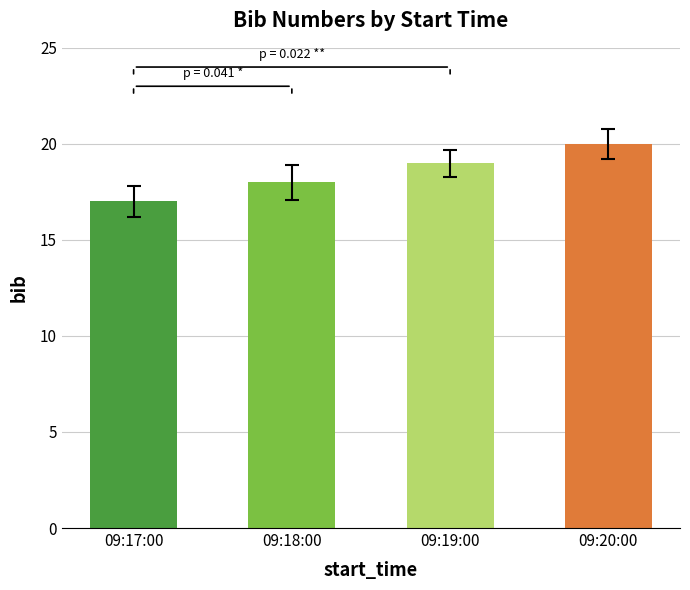

What is the label of the 1st bar from the left?

09:17:00